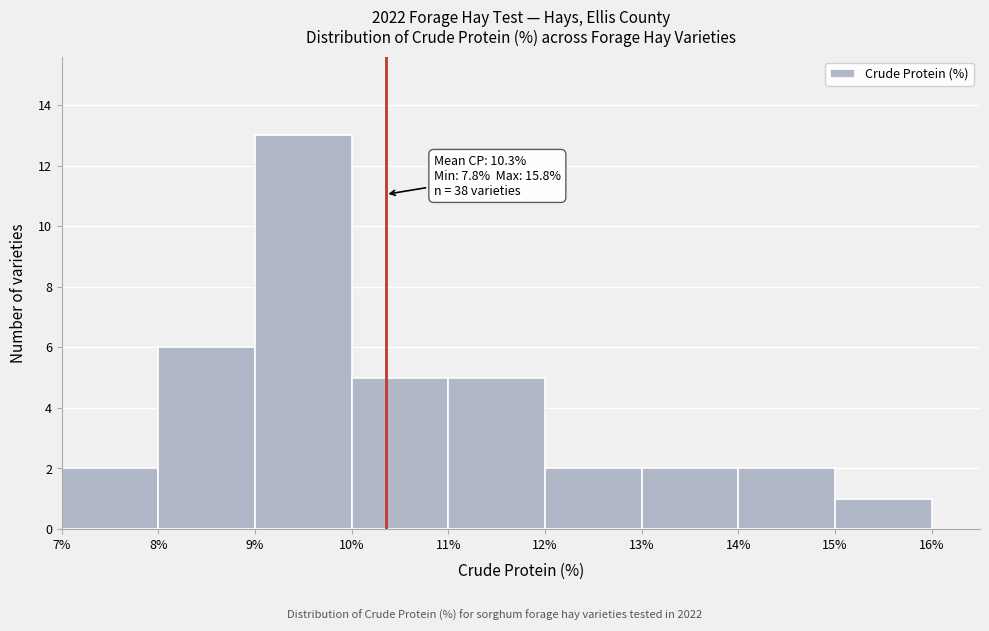

Over which range of the x-axis is the bar tallest?

9% to 10%